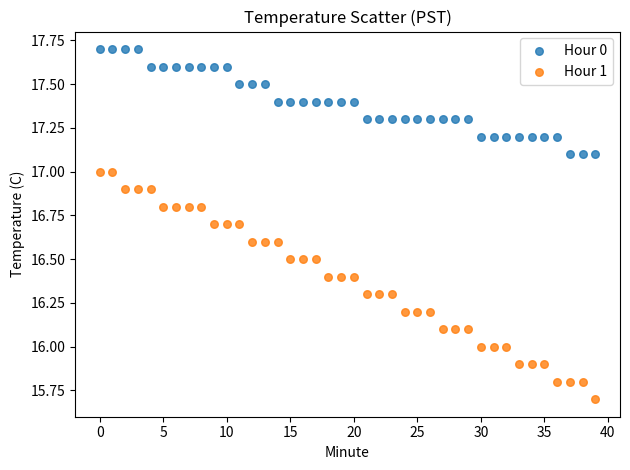

Across all data points, what is the range of Y values (max minus min)?

2.0